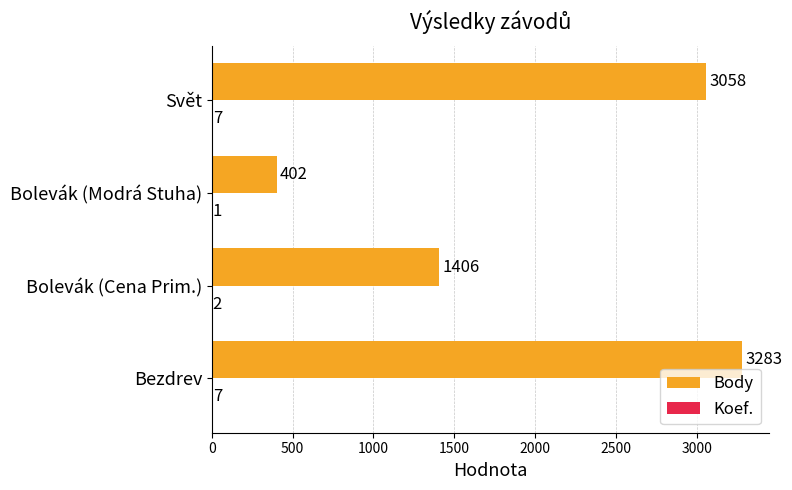

How many data points does each series have?

4